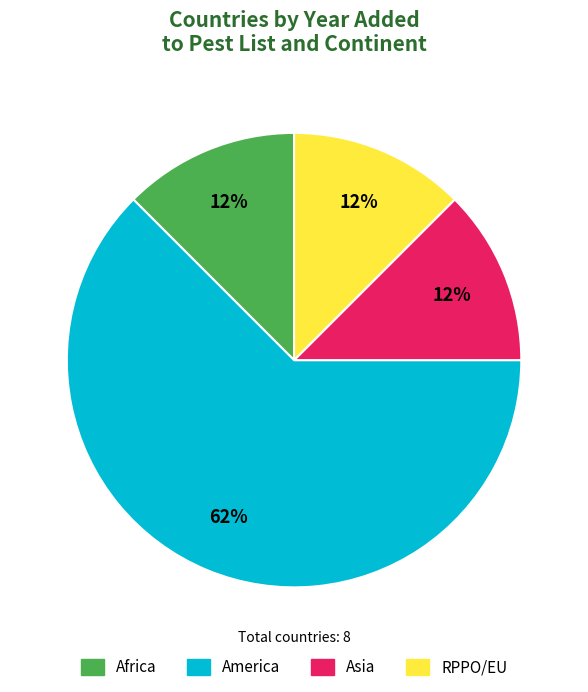

Is there any slice that represents more than half of the pie?

Yes